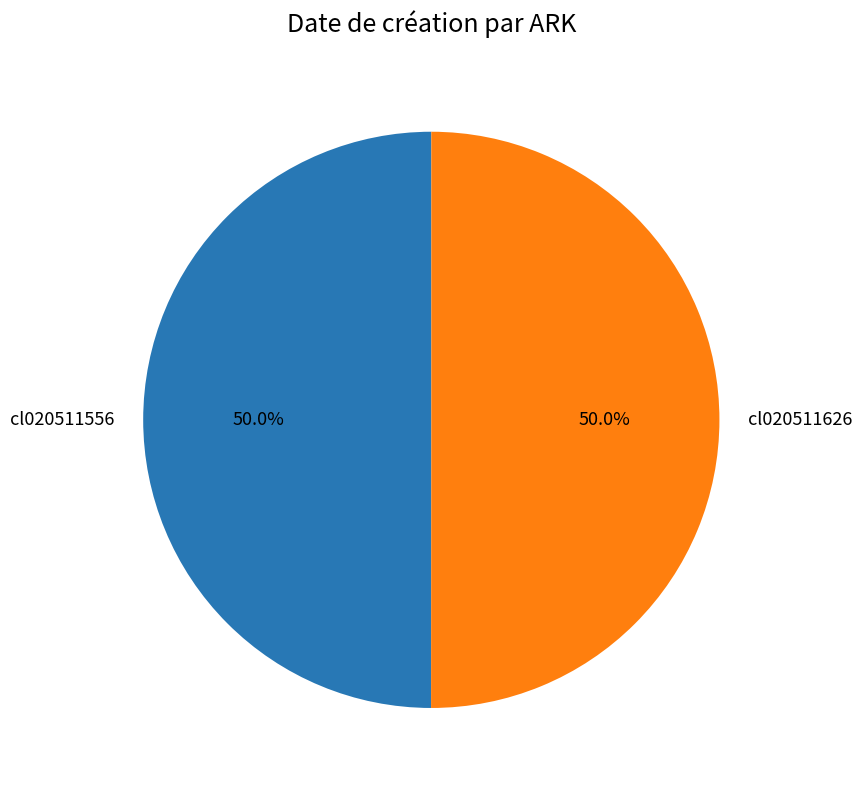

What percentage is the cl020511556 slice, to the nearest percent?

50%